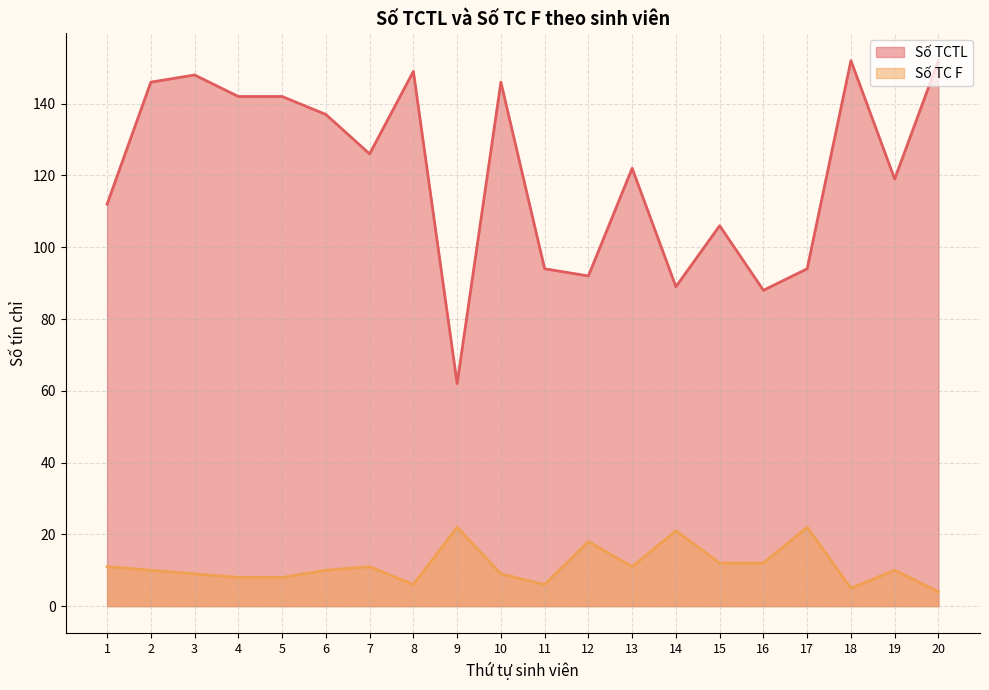

How many categories are shown in the chart?

20